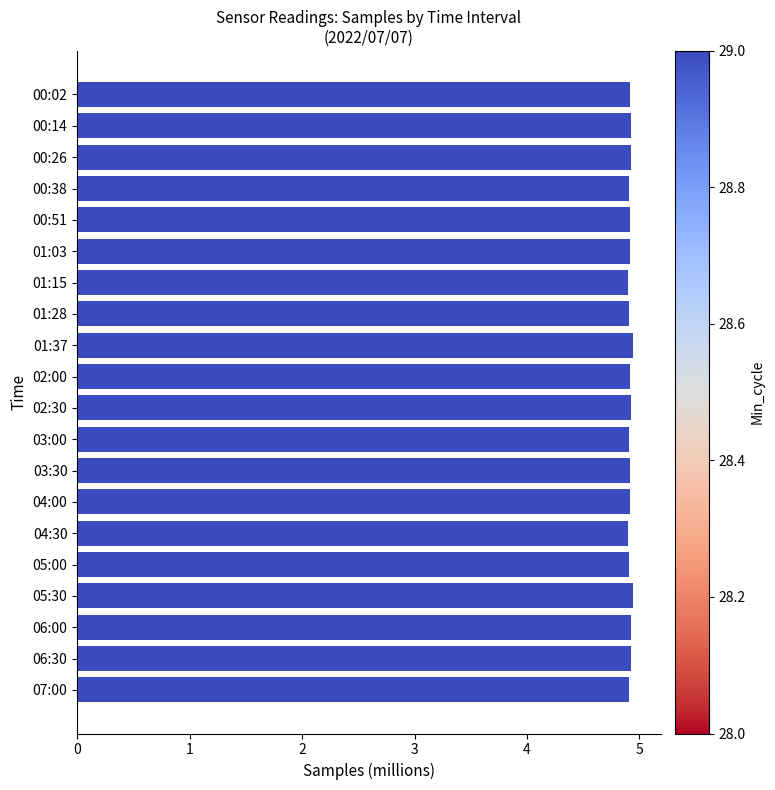

What is the smallest value displayed?

4.9